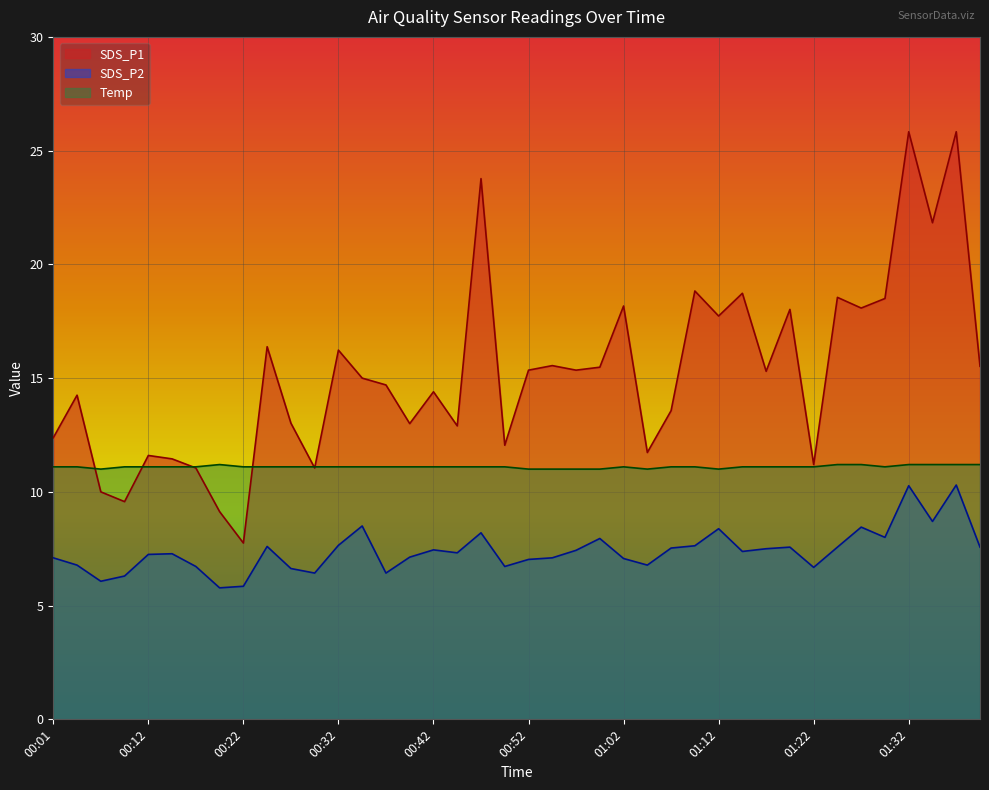

True or false: Temp has more than 0 interior local peaks.

True